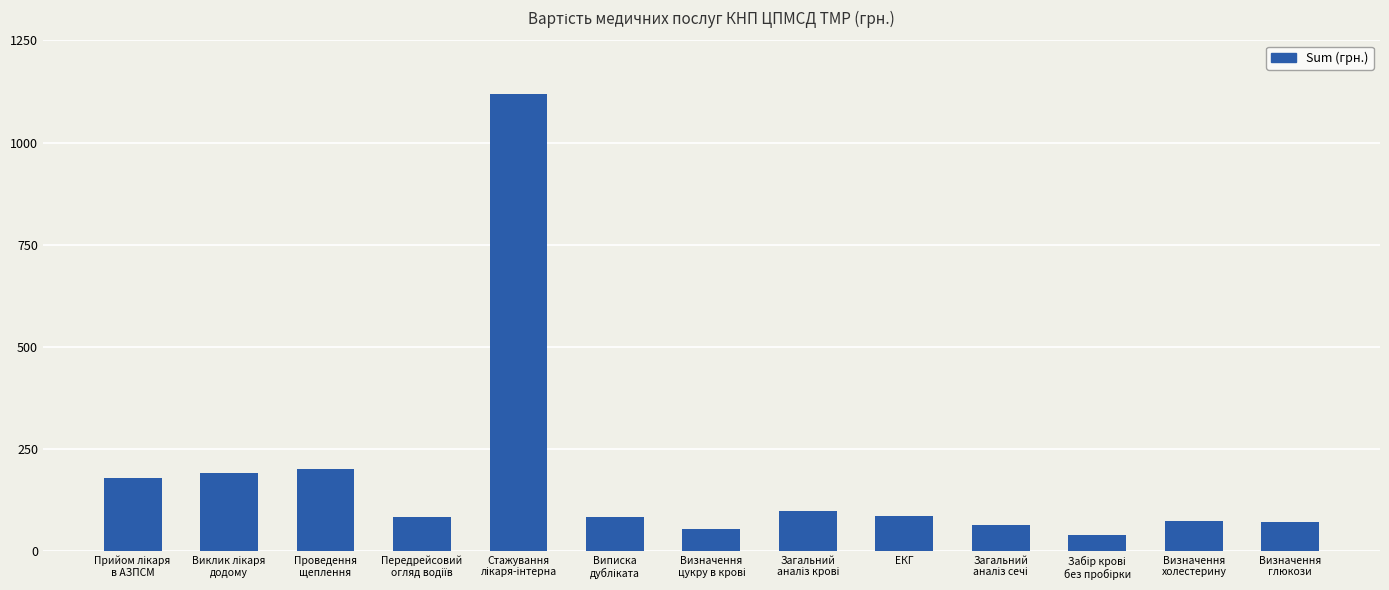

What is the minimum value shown in the chart?

38